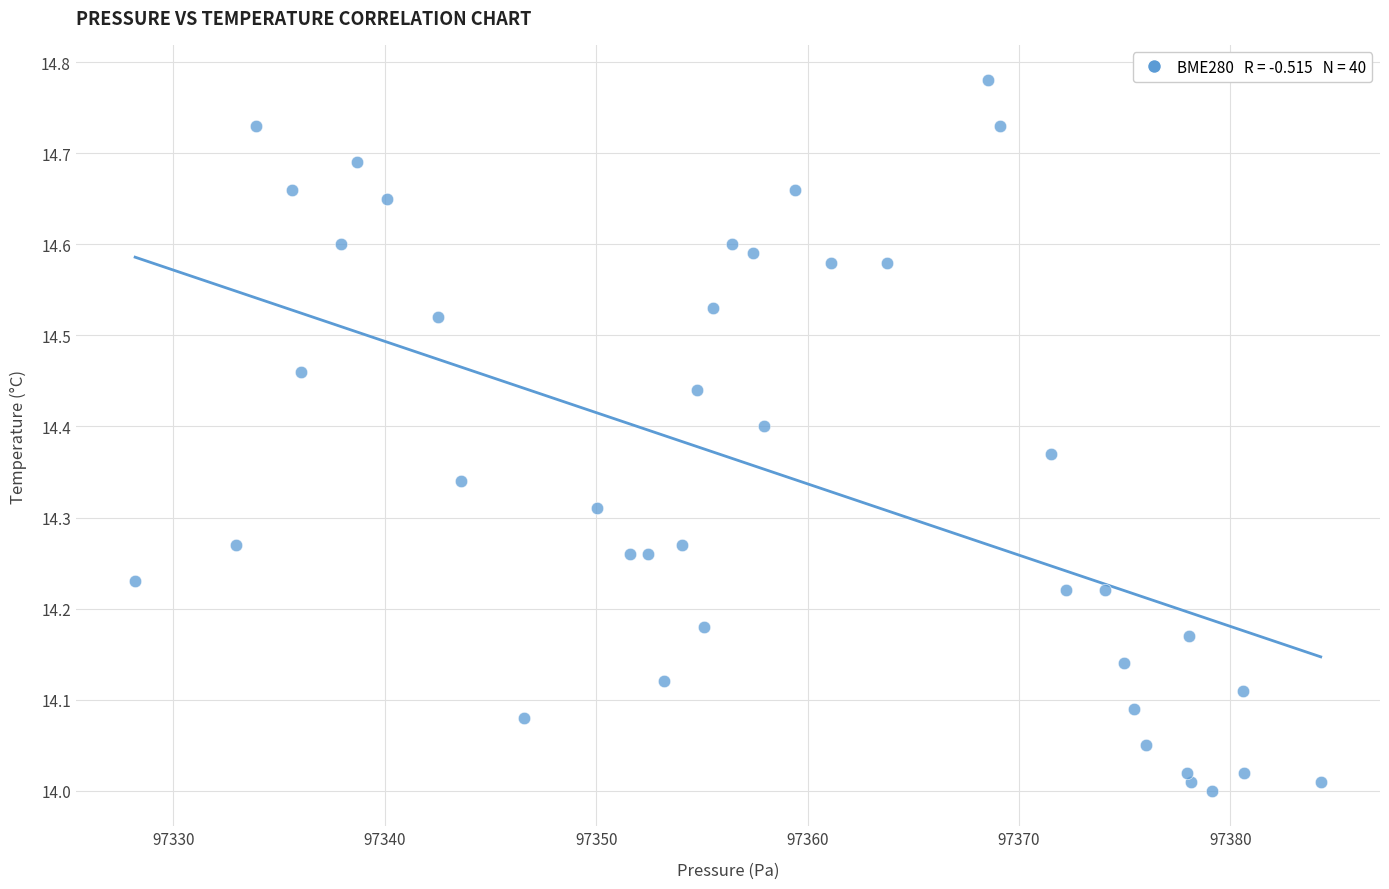

What is the range of X values (max minus min)?

56.1